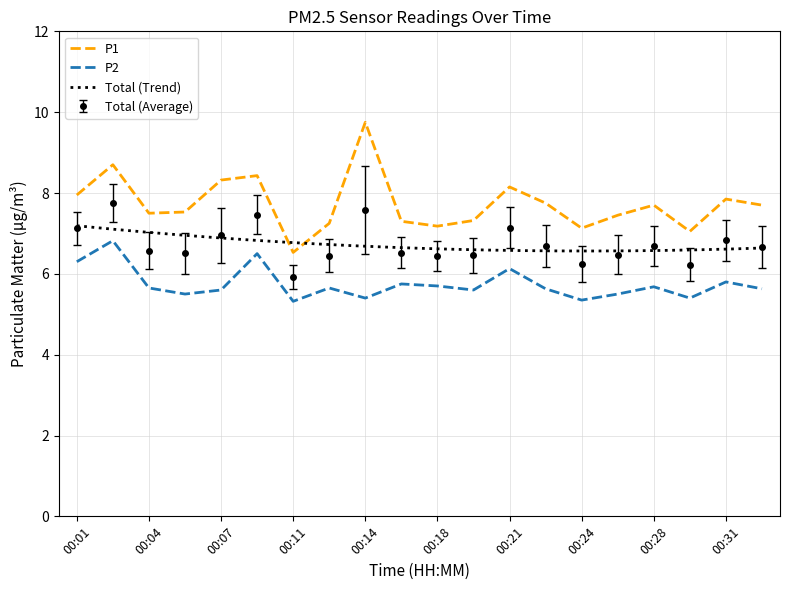

What is the value of the P1 point at the 18th from the left?

7.0